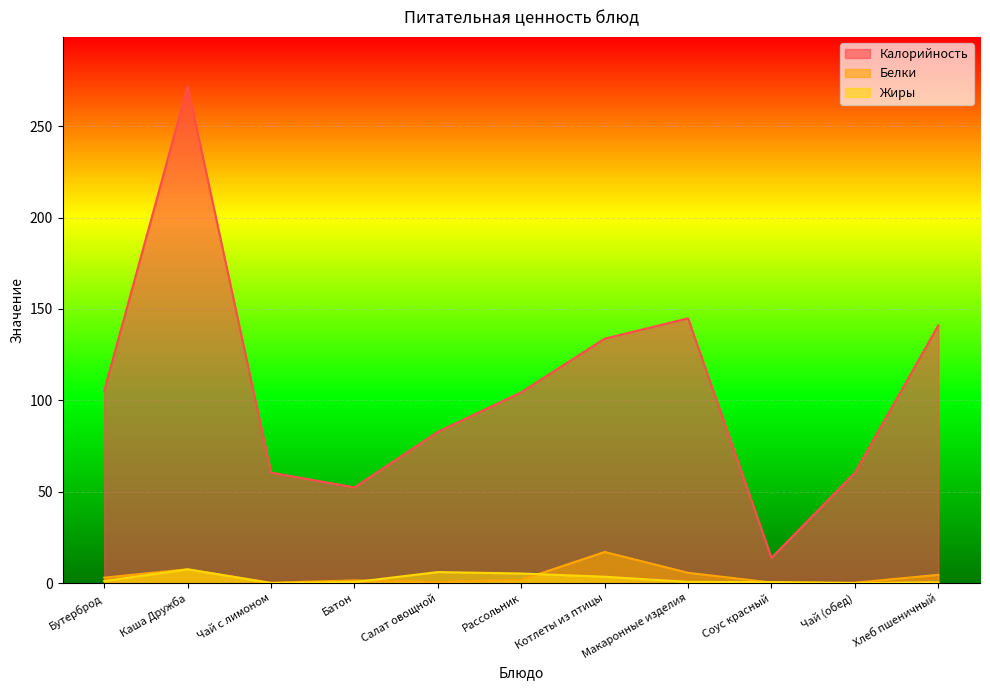

How many lines are shown in the chart?

3